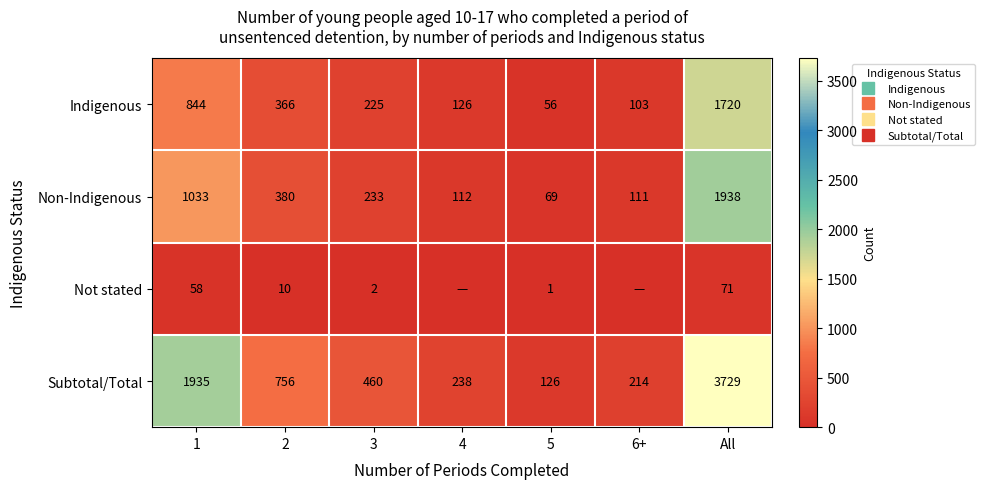

Is it true that Not stated equals 0 at 4?

True